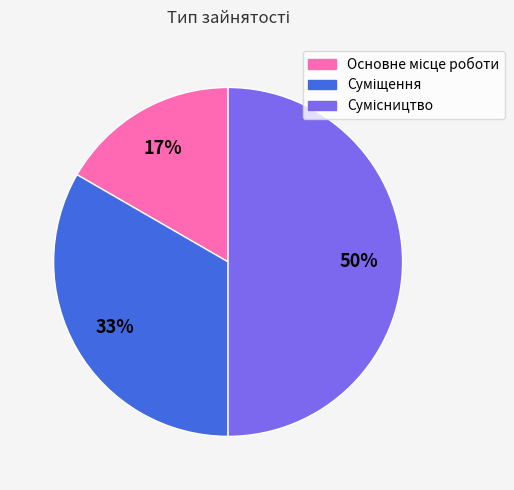

To the nearest percent, what is the average slice percentage?

33%